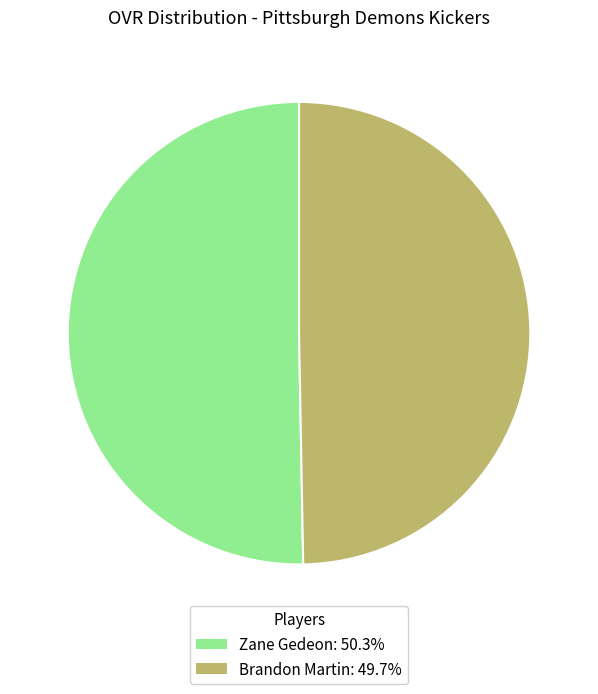

What is the ratio of the value at Brandon Martin: 49.7% to the value at Zane Gedeon: 50.3%?

1.0